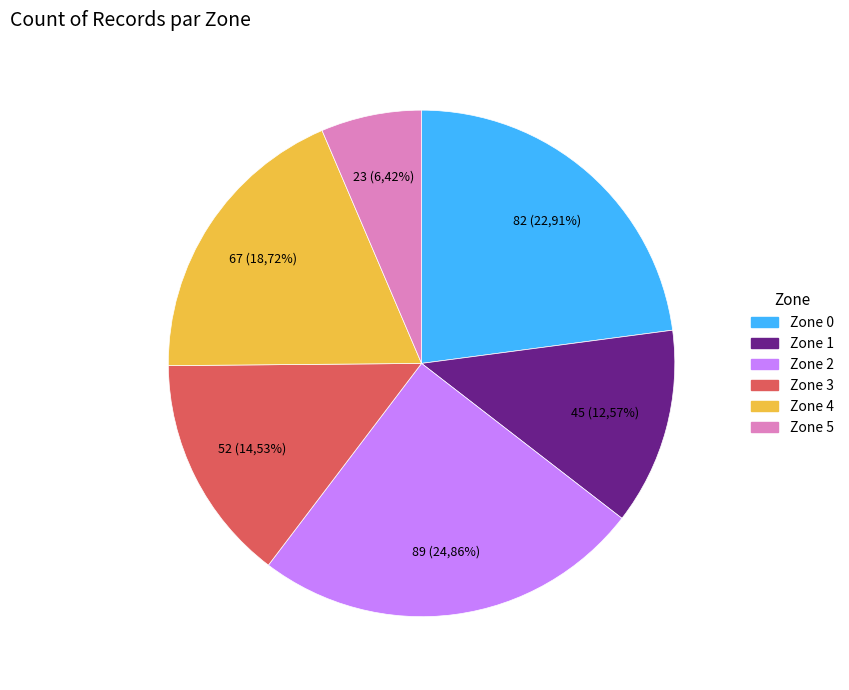

To the nearest percent, what is the average slice percentage?

17%